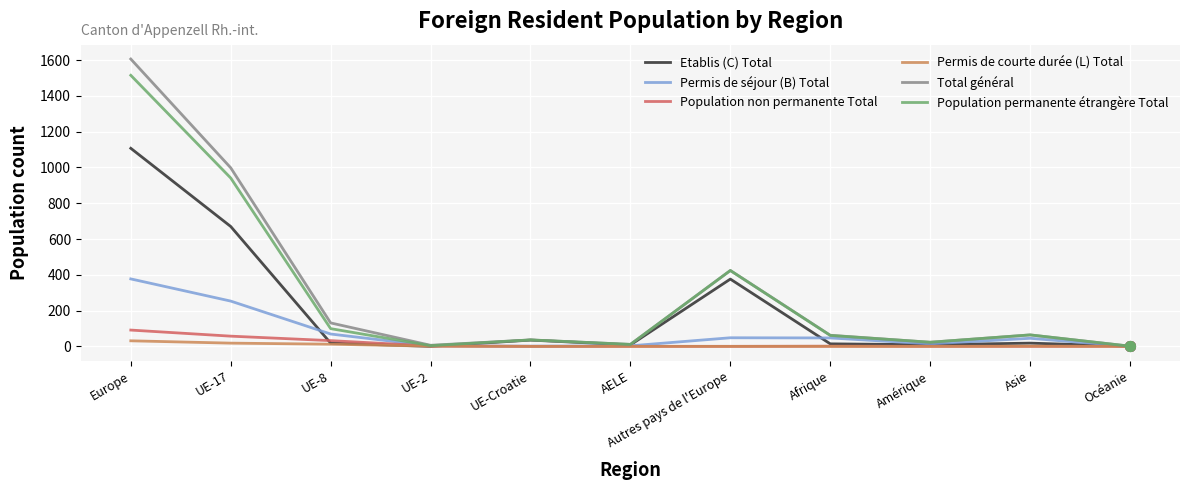

Which series has the widest spread of values?

Total général